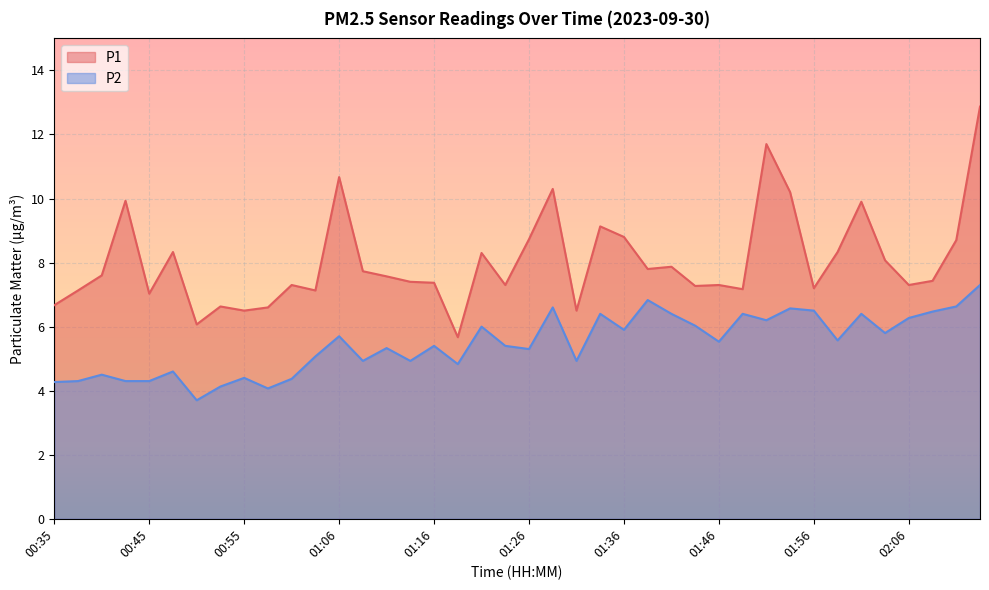

What is the difference between the maximum and second lowest values in the P2 series?

3.2